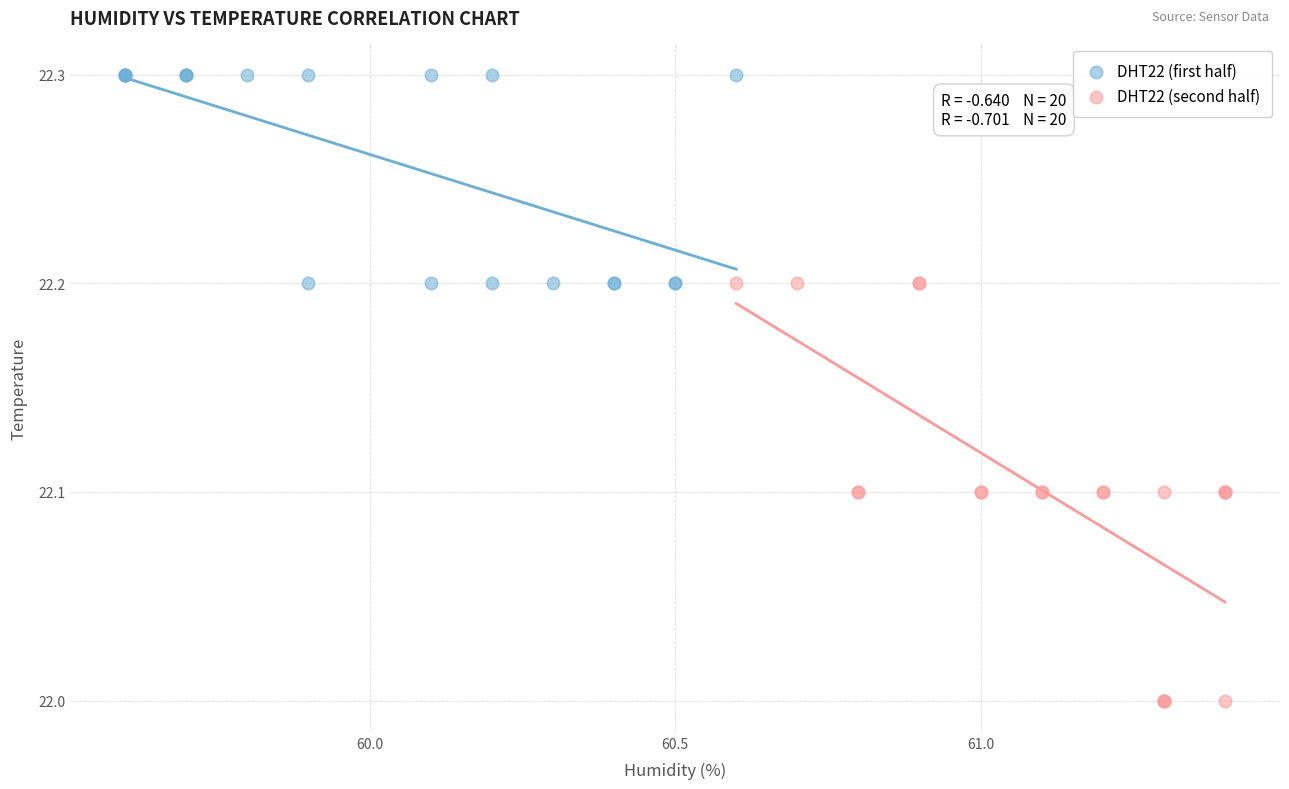

Which series contains the highest Y value?

DHT22 (first half)